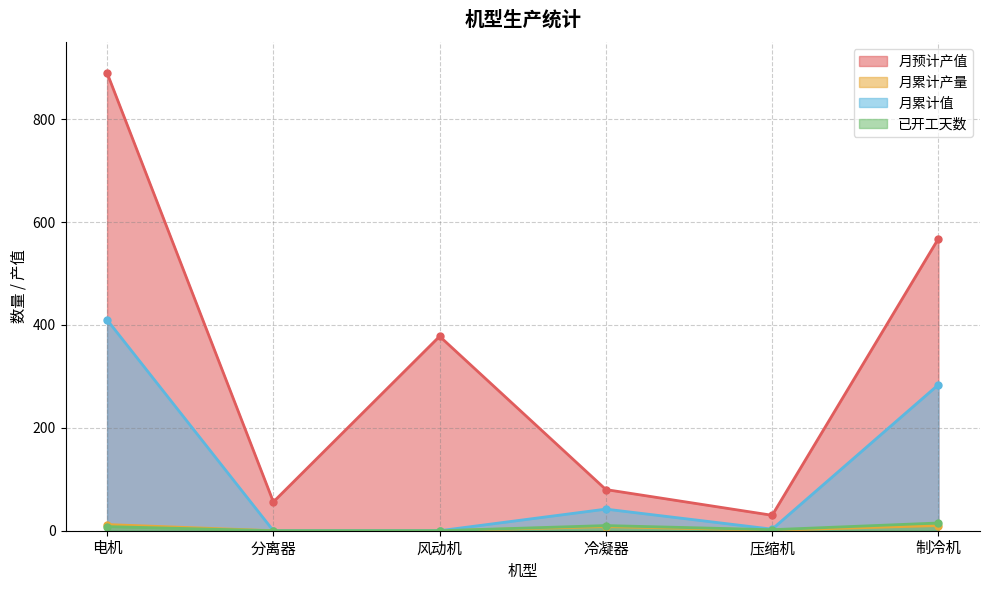

At which label does 已开工天数 reach its peak?

制冷机